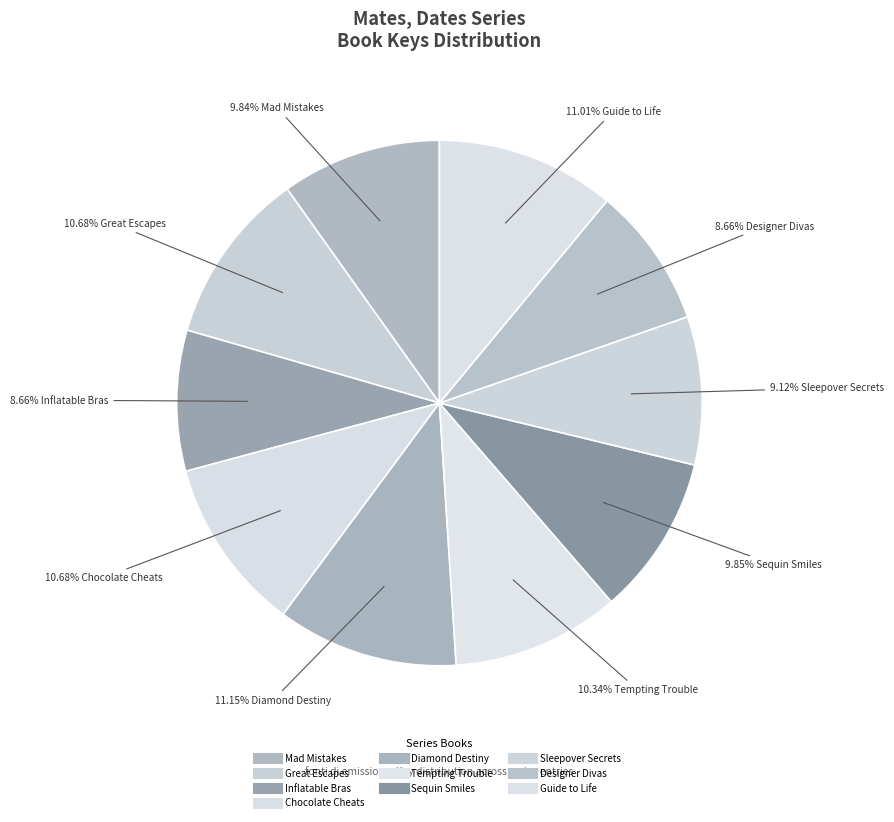

How many slices are in this pie chart?

10